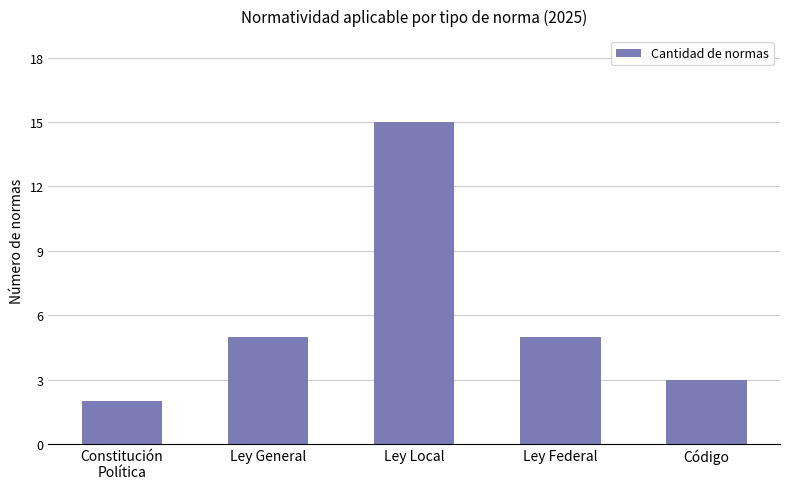

How many distinct data groups are displayed?

1